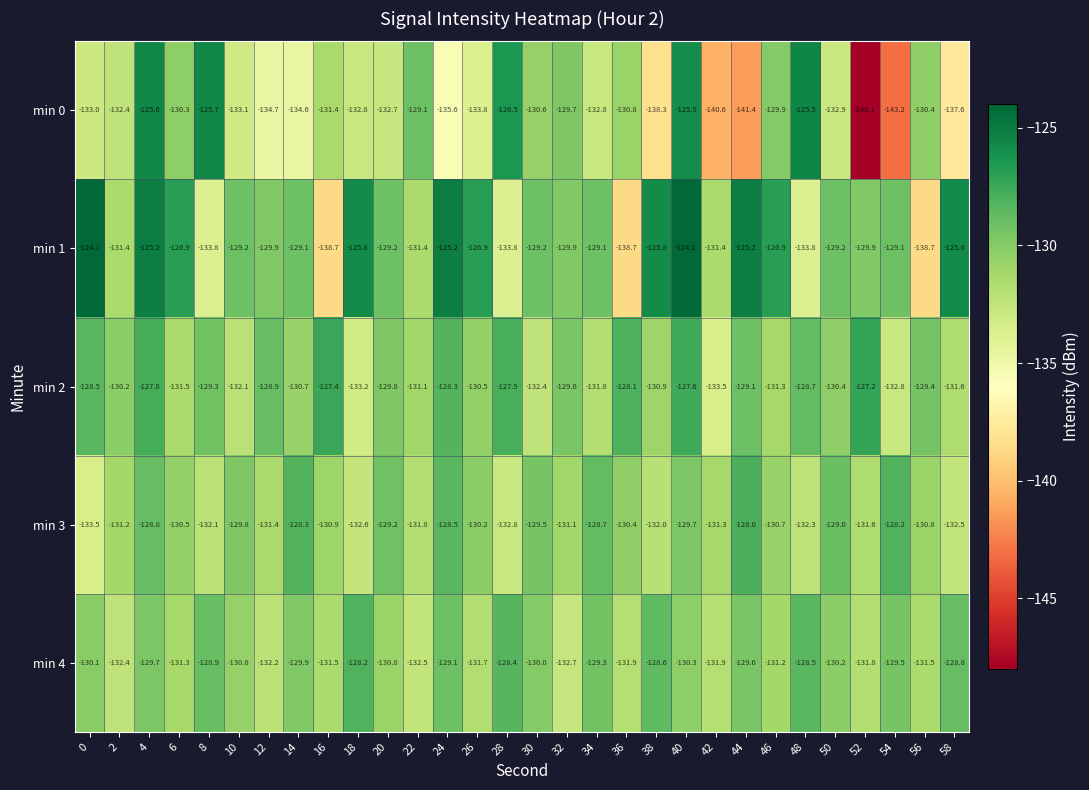

The min 2 series shows -129.1 at 44. True or false?

True